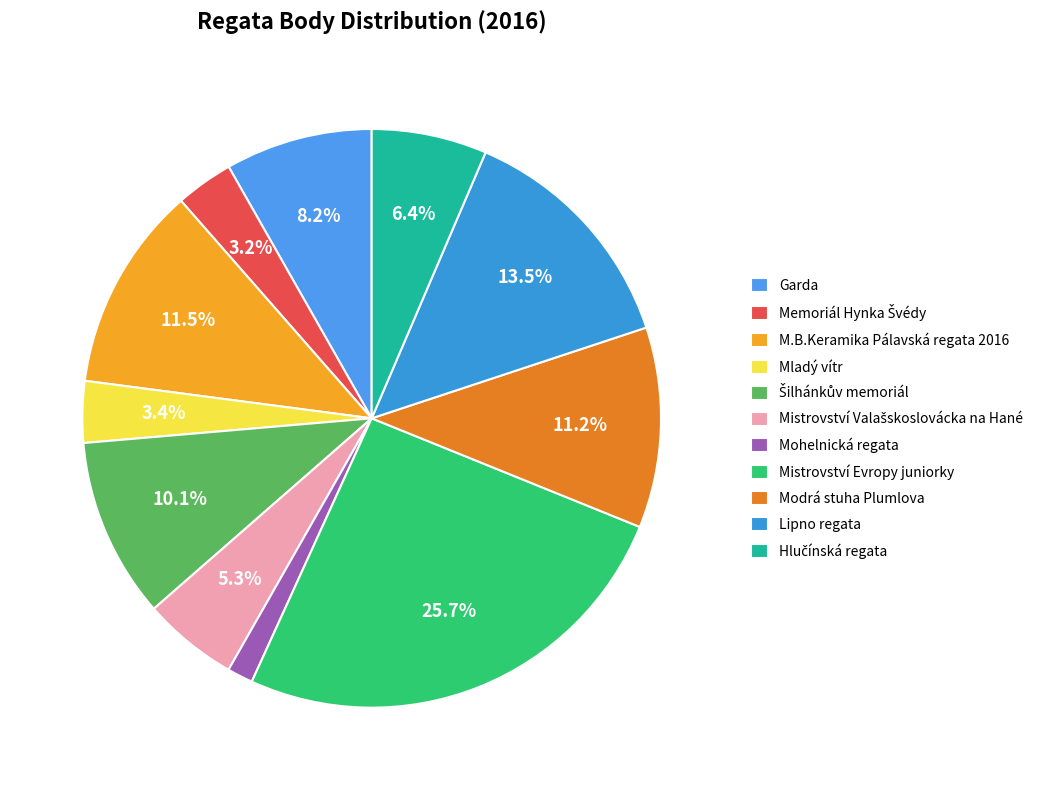

Which has a higher value, Lipno regata or Mladý vítr?

Lipno regata